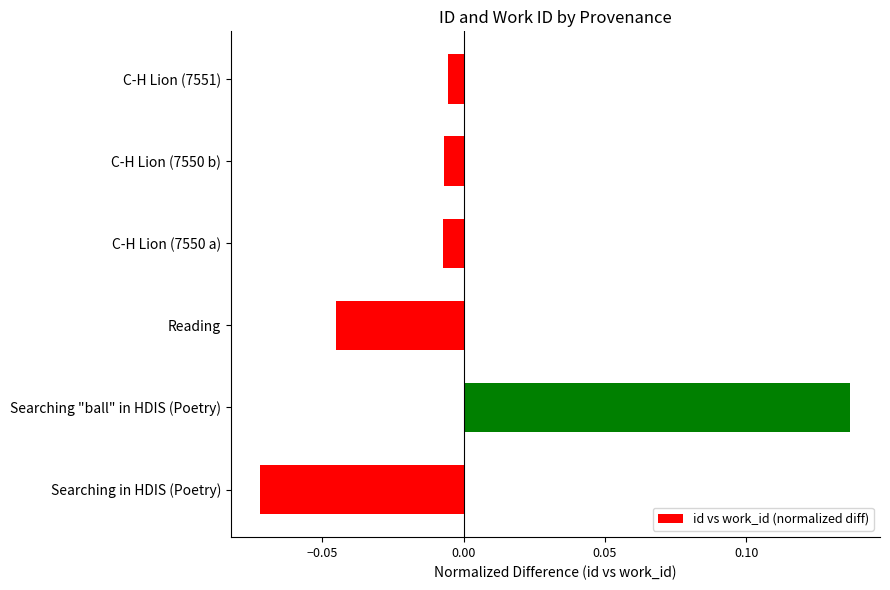

How many series are shown in this chart?

1